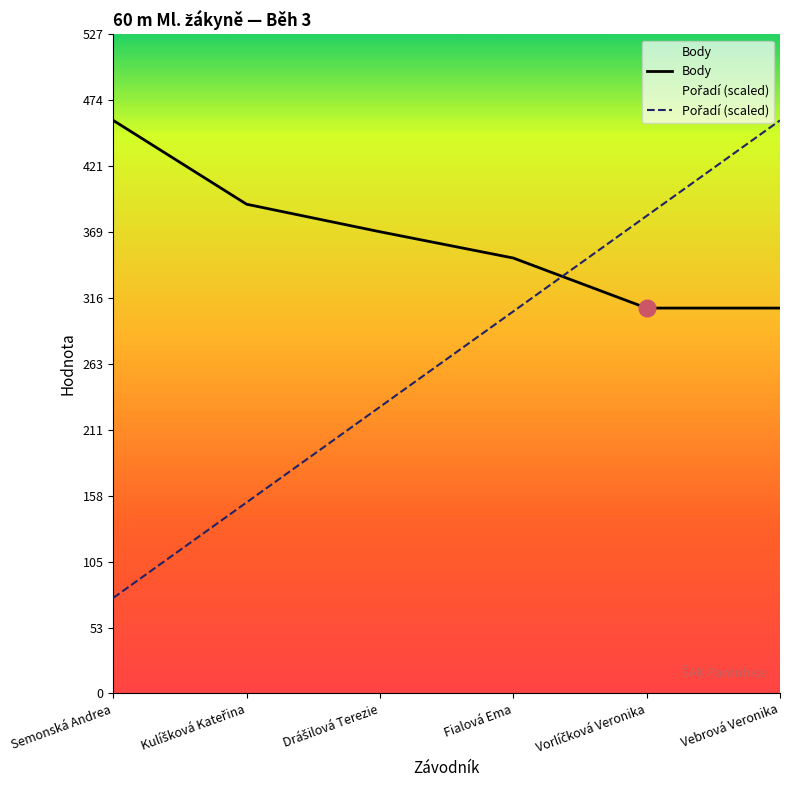

Reading right to left, transcribe all the data shown in this chart.

Body: Vebrová Veronika=308.0	Vorlíčková Veronika=308.0	Fialová Ema=348.0	Drášilová Terezie=369.0	Kulíšková Kateřina=391.0	Semonská Andrea=458.0
Pořadí (scaled): Vebrová Veronika=458.0	Vorlíčková Veronika=381.7	Fialová Ema=305.3	Drášilová Terezie=229.0	Kulíšková Kateřina=152.7	Semonská Andrea=76.3